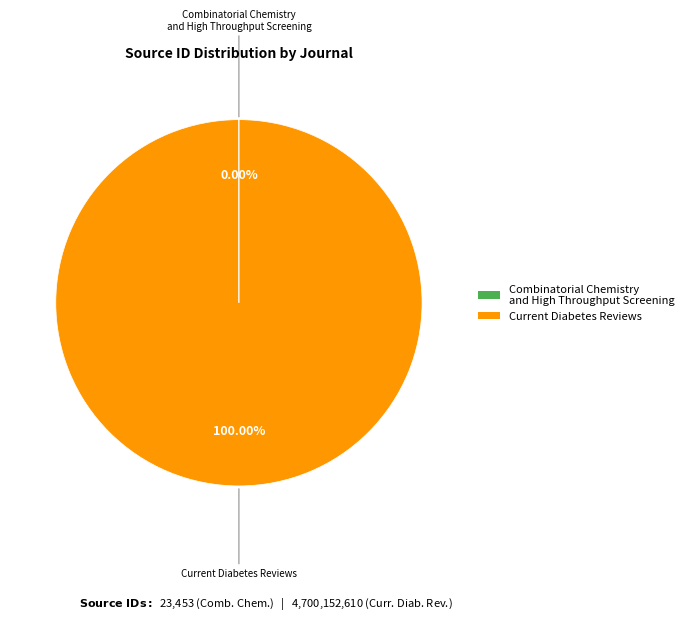

Is Current Diabetes Reviews the majority of the pie?

Yes